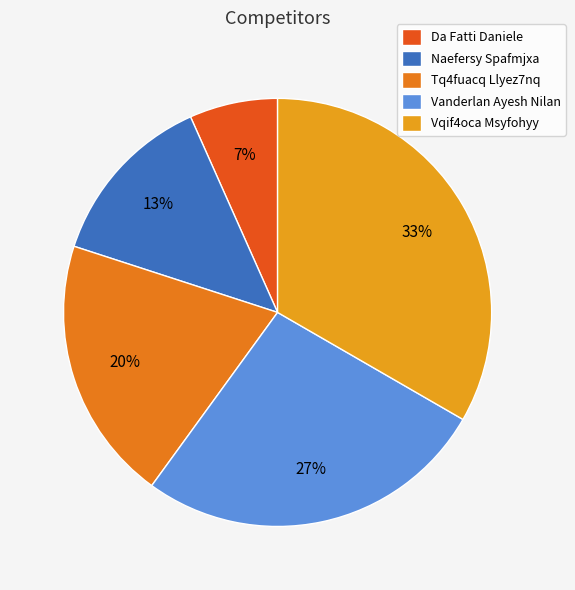

Approximately how many times larger is the value at Naefersy Spafmjxa compared to Vanderlan Ayesh Nilan?

0.5